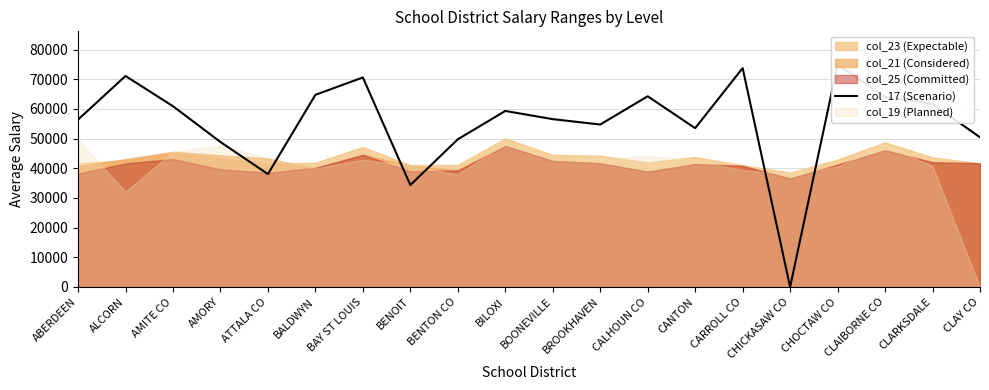

How many points are higher than both their immediate neighbors (excluding endpoints)?

6